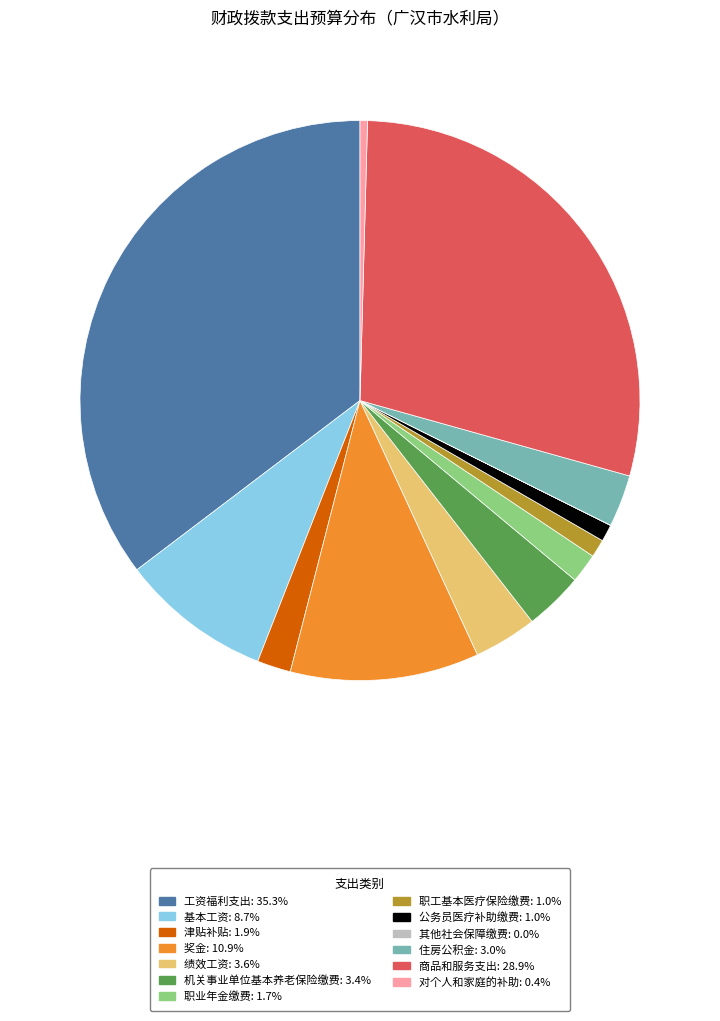

Approximately how many times larger is the value at 职工基本医疗保险缴费 compared to 绩效工资?

0.3